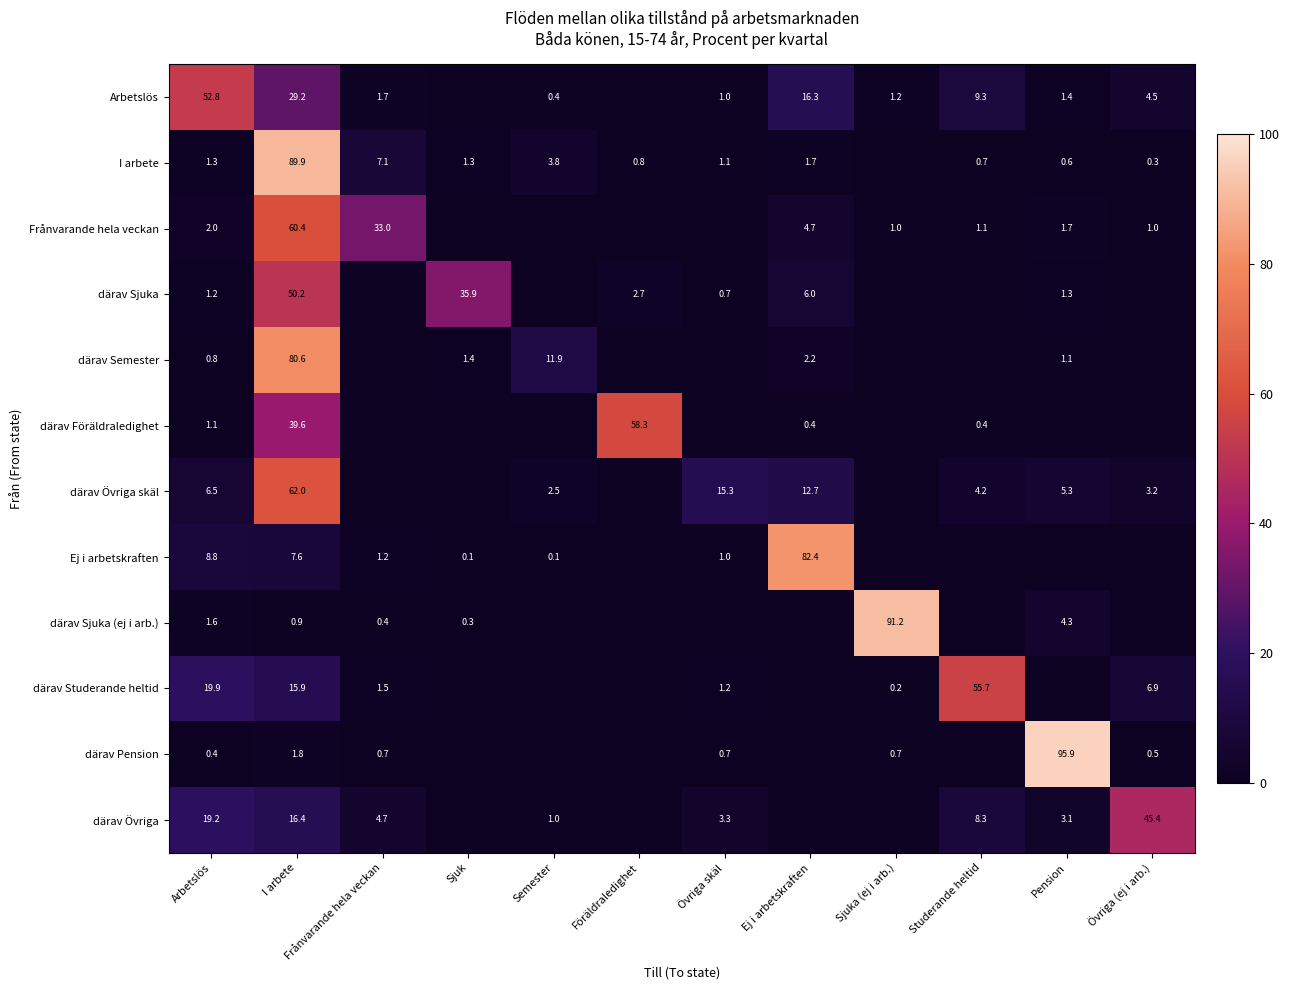

True or false: Ej i arbetskraften has a value of 2.2 at I arbete.

False